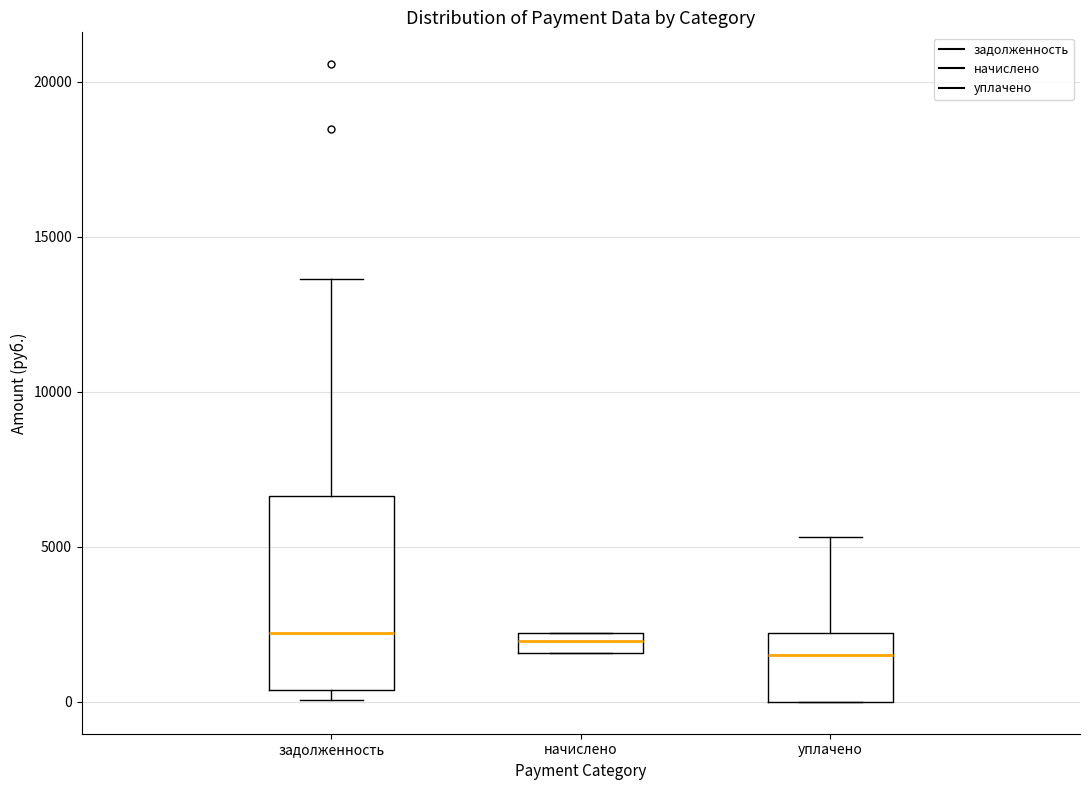

Where is the upper edge of the box for начислено on the y-axis? The values are not printed on the chart, so give them approximately, as read against the axis.

2000